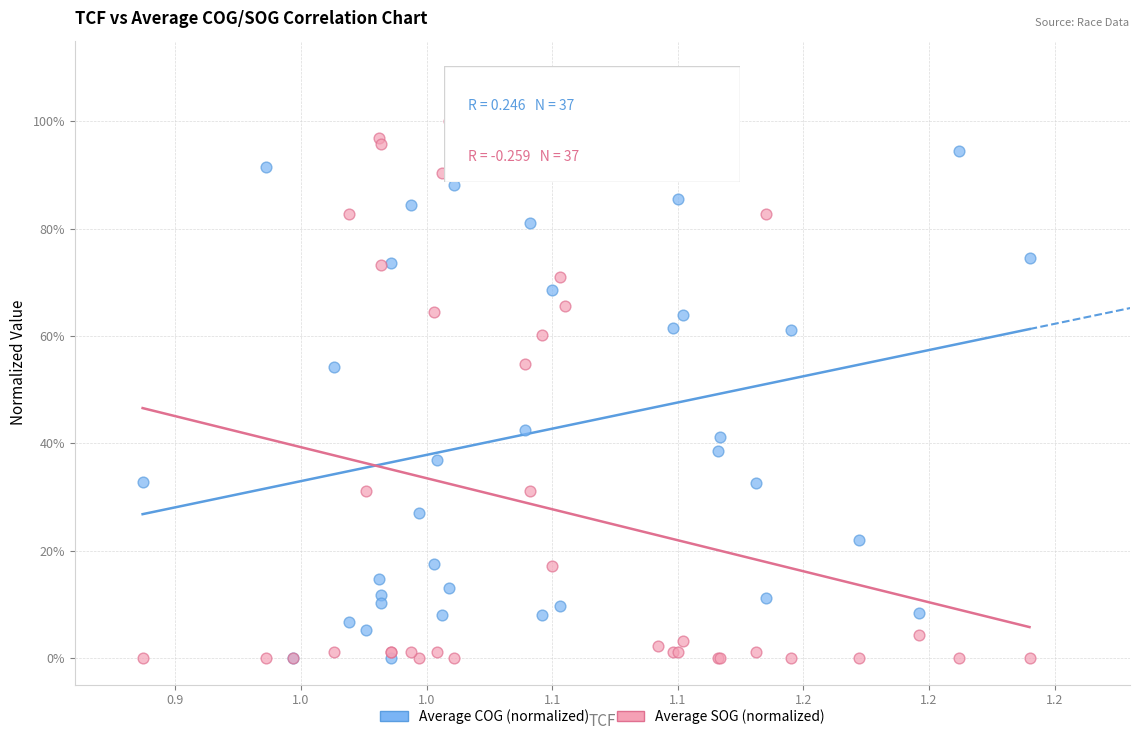

What are all the series names shown in the legend?

Average COG (normalized), Average SOG (normalized)